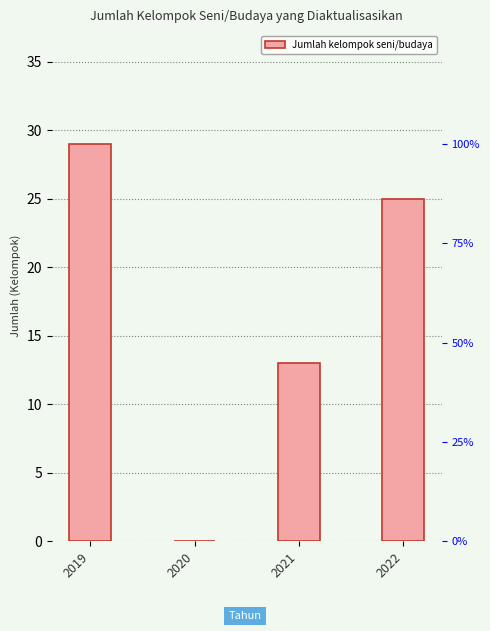

Reading right to left, transcribe all the data shown in this chart.

2022=25	2021=13	2020=0	2019=29